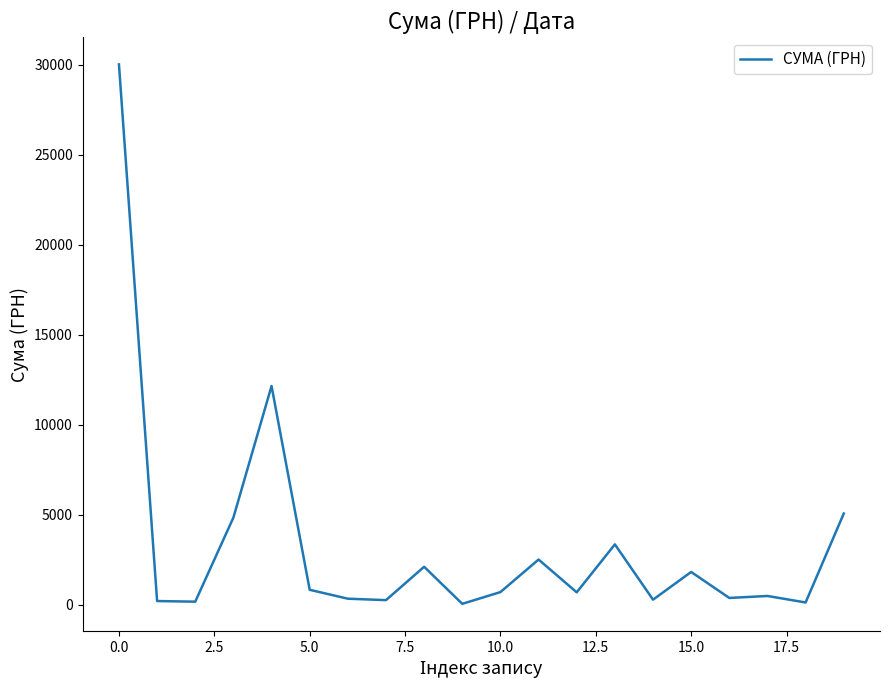

What is the maximum value shown in the chart?

30016.8